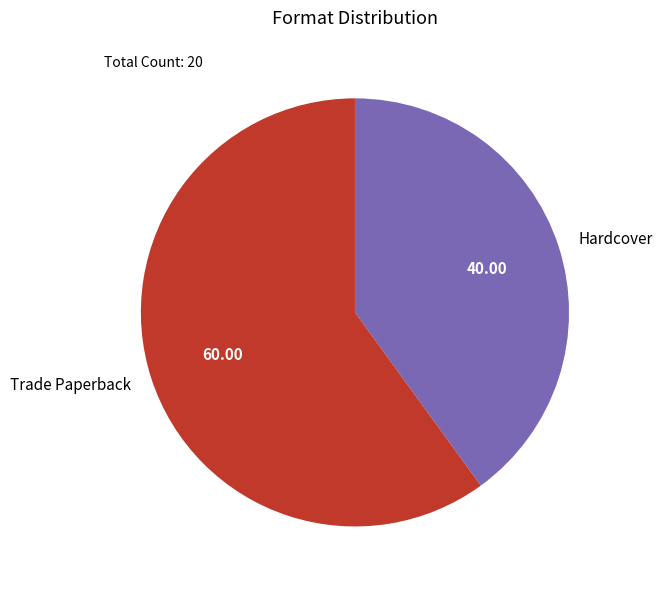

What is the ratio of the value at Trade Paperback to the value at Hardcover?

1.5